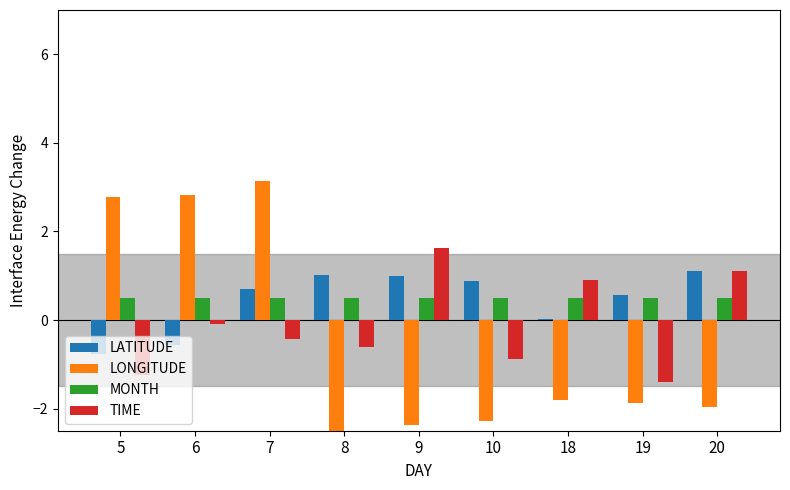

Which series has the largest total across all categories?

MONTH